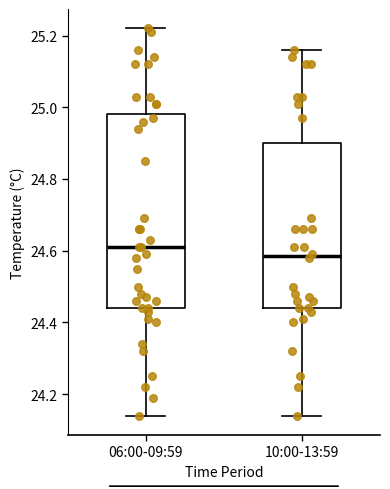

Which box has the lowest median line?

10:00-13:59